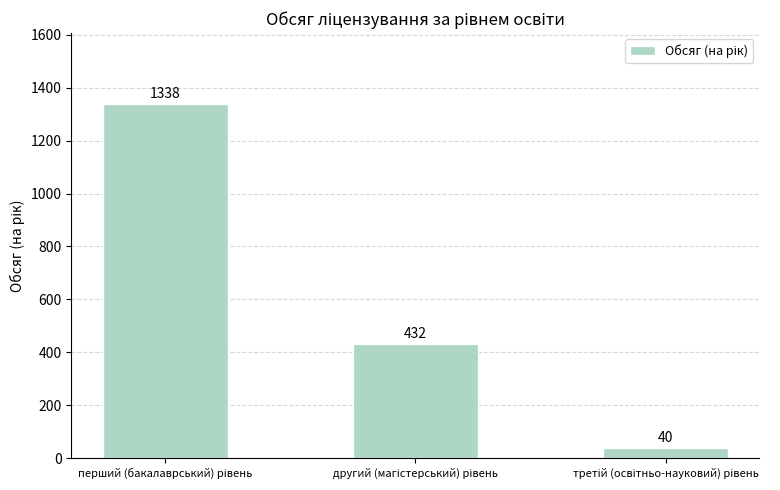

Reading right to left, extract all data points from this chart.

40	432	1338